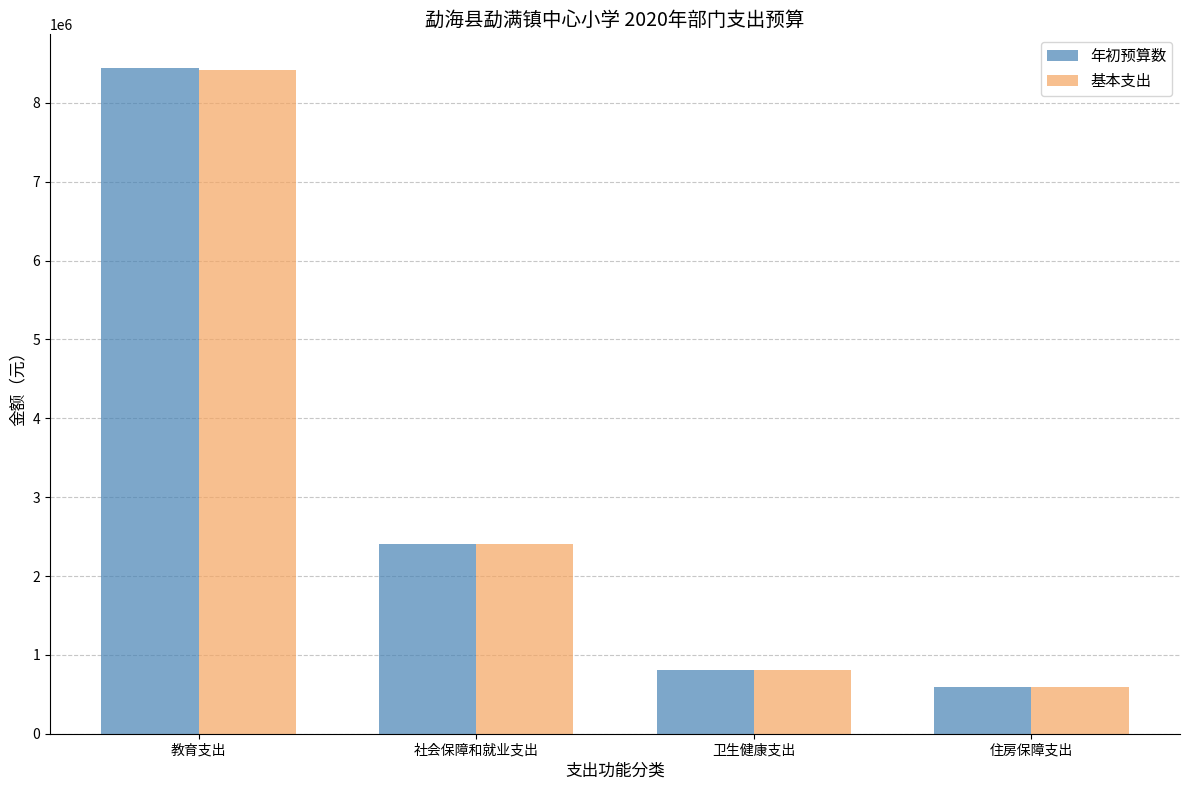

Which series has the widest spread of values?

年初预算数